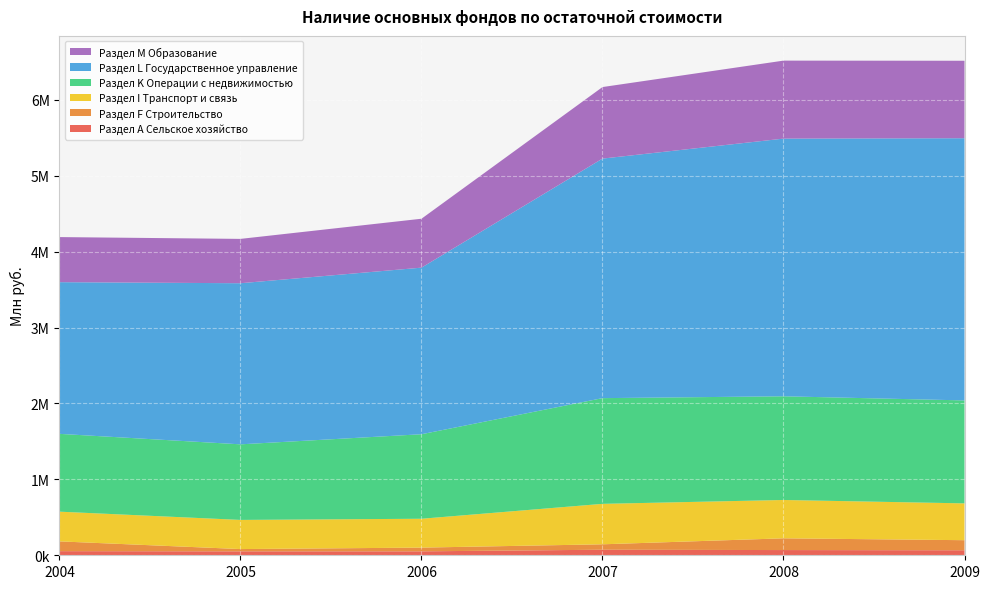

Reading right to left, what are all the values shown in this chart?

Раздел А Сельское хозяйство: 2009=65982	2008=68723	2007=73193	2006=51819	2005=51790	2004=54205
Раздел F Строительство: 2009=132712	2008=154653	2007=71301	2006=49102	2005=29973	2004=128931
Раздел I Транспорт и связь: 2009=485182	2008=505222	2007=533176	2006=380324	2005=384168	2004=391510
Раздел K Операции с недвижимостью: 2009=1356515	2008=1366059	2007=1392665	2006=1113457	2005=995765	2004=1025166
Раздел L Государственное управление: 2009=3454278	2008=3394852	2007=3155959	2006=2194767	2005=2122602	2004=1998426
Раздел M Образование: 2009=1020683	2008=1027597	2007=942554	2006=644535	2005=584175	2004=594012